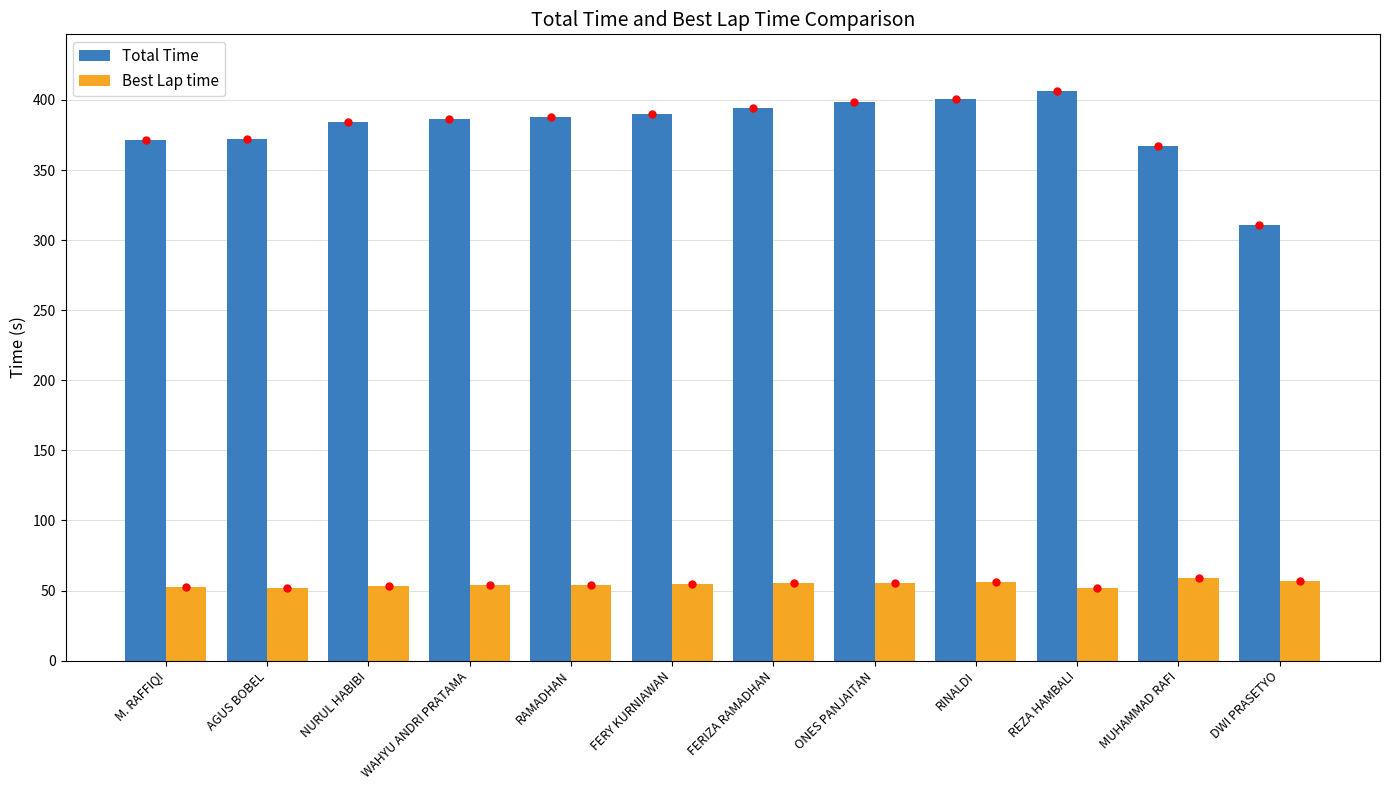

What is the spread (max minus min) of values at RAMADHAN?

333.8